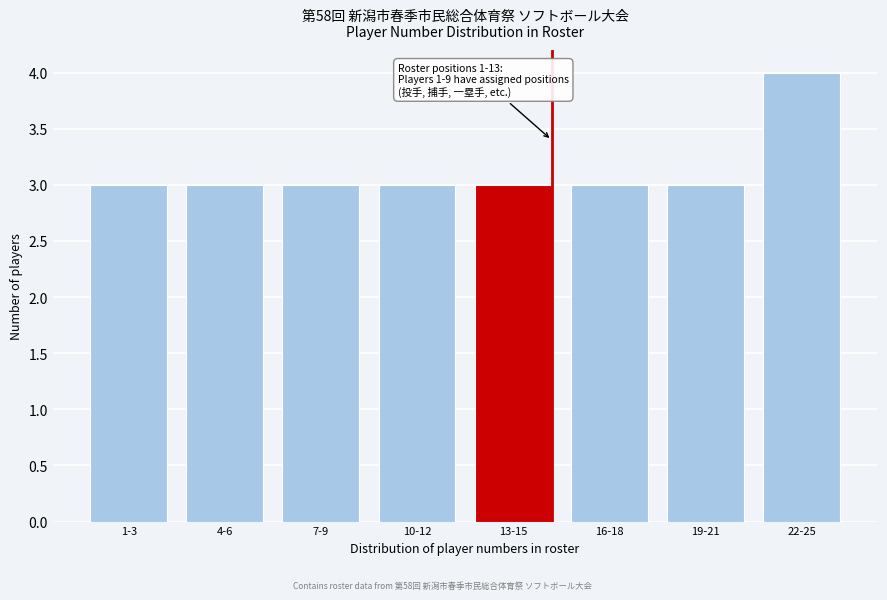

Reading left to right, what are all the values shown in this chart?

3	3	3	3	3	3	3	4